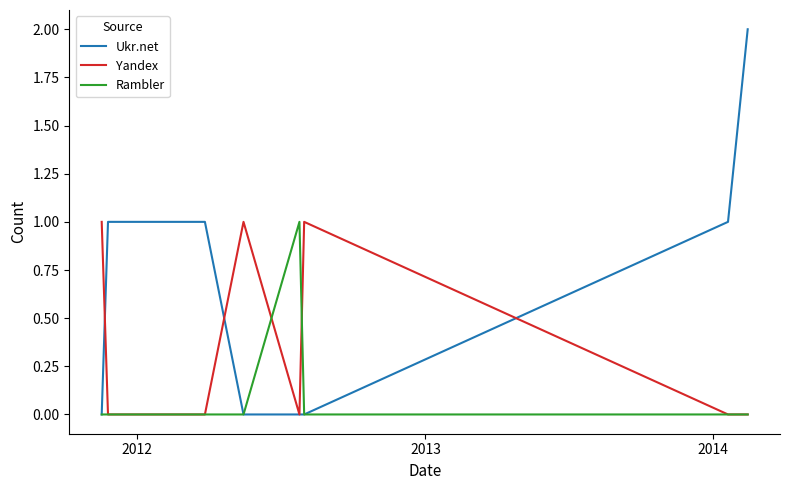

How many Ukr.net values are between 0 and 1?

8